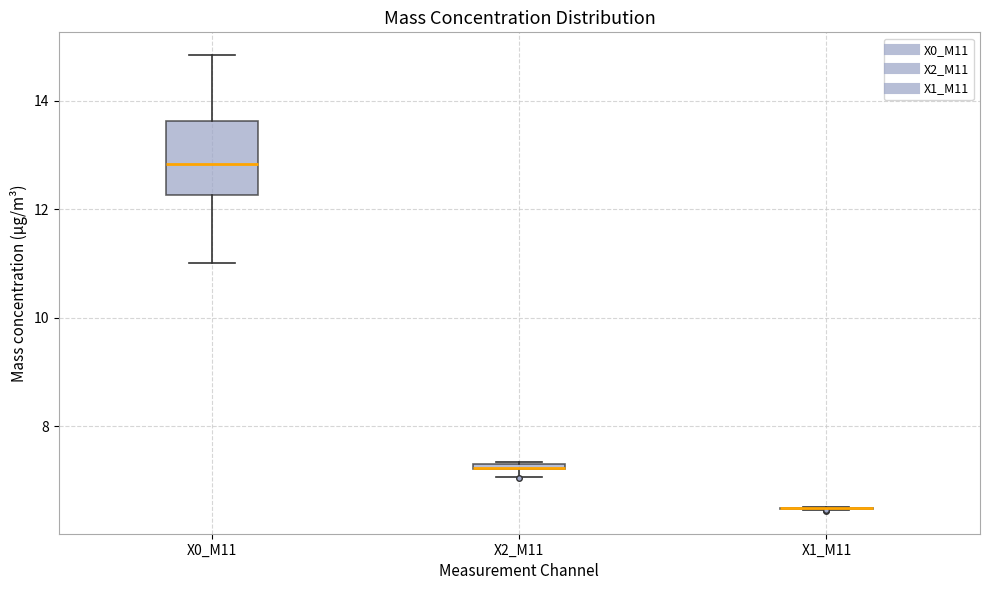

Where is the upper edge of the box for X2_M11 on the y-axis? The values are not printed on the chart, so give them approximately, as read against the axis.

7.4